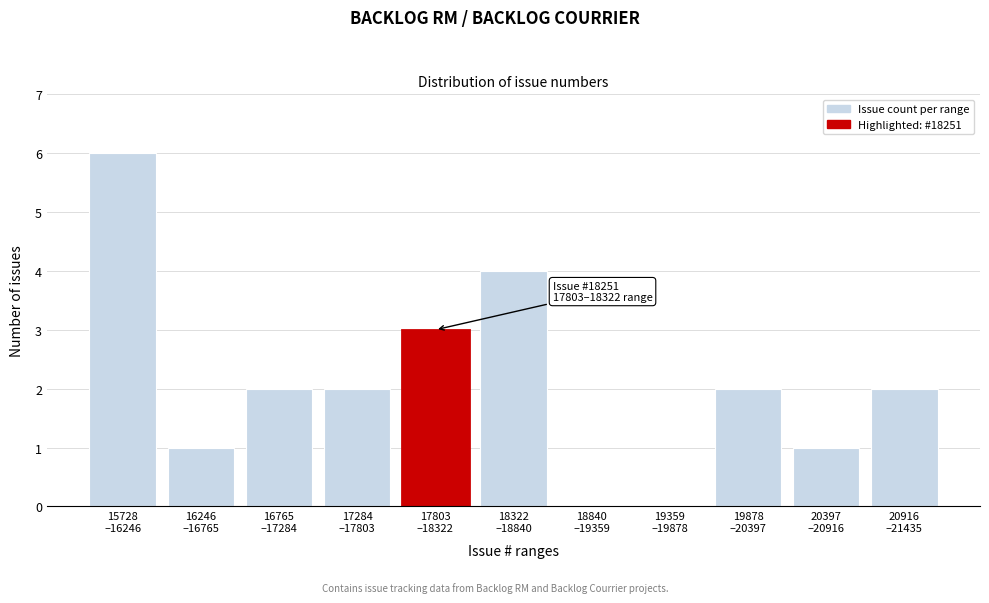

What is the maximum value shown in the chart?

6